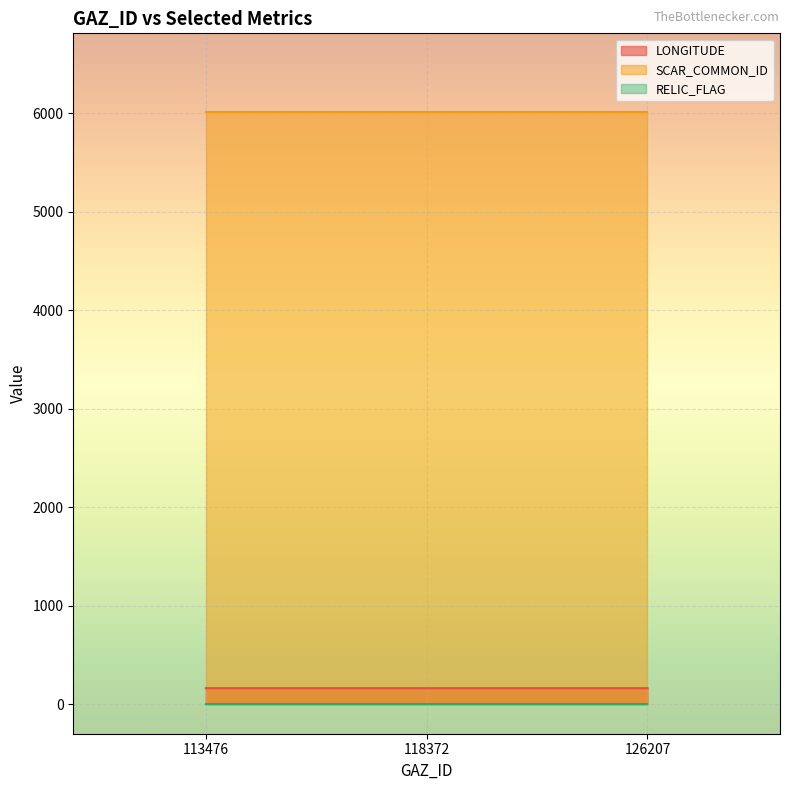

True or false: SCAR_COMMON_ID has a value of 7931.0 at 113476.

False